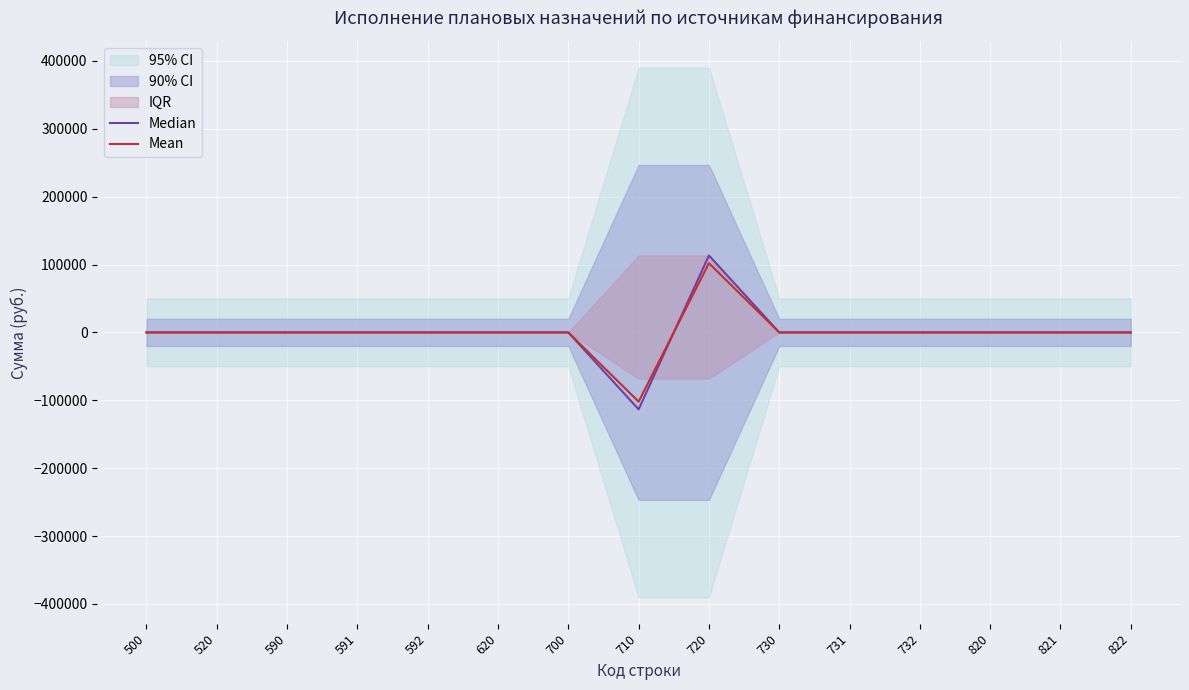

In Mean, how many points are lower than both neighbors (excluding endpoints)?

1